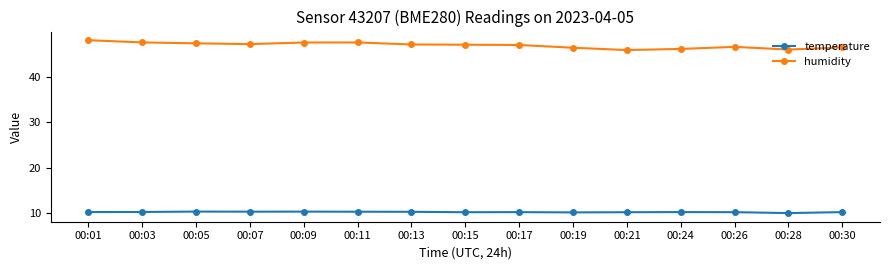

Rank the series by their average value, from lowest to highest.

temperature, humidity